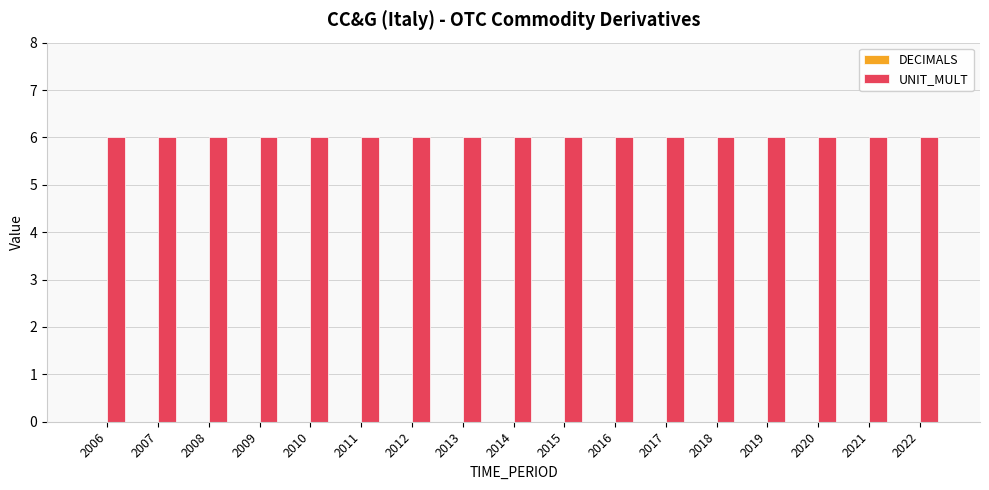

What are all the series names shown in the legend?

DECIMALS, UNIT_MULT